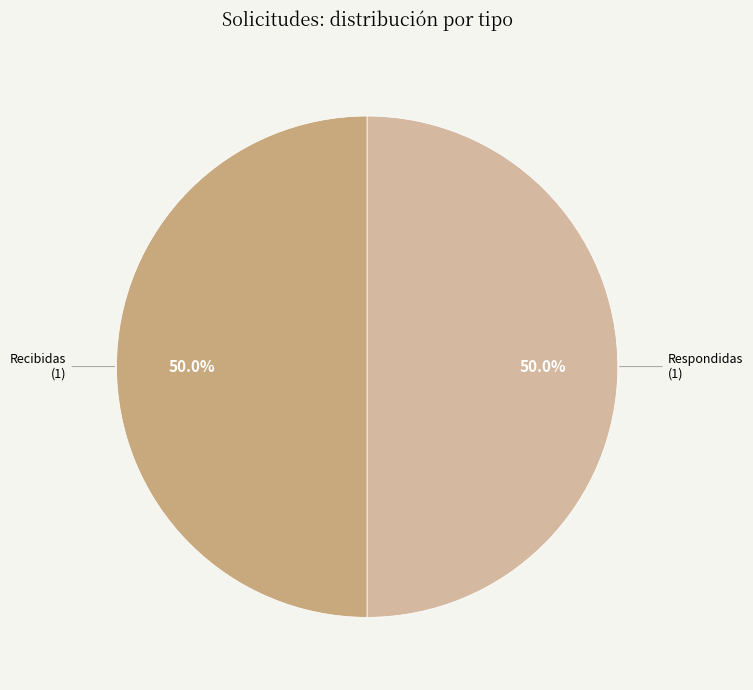

Is the sum of Respondidas and Recibidas greater than half?

Yes